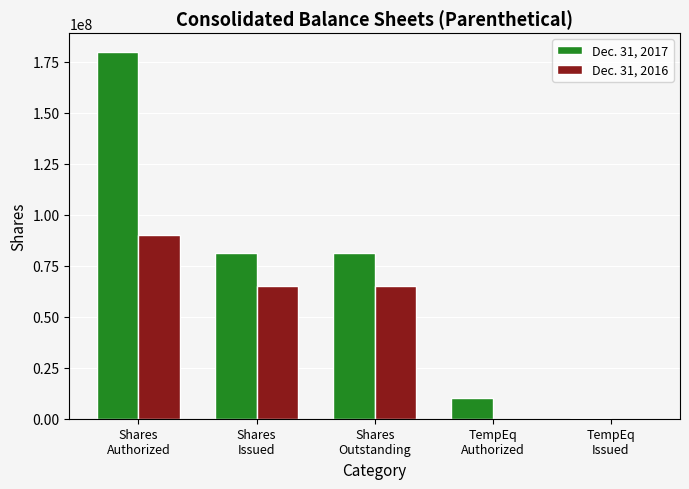

Reading right to left, what are all the values shown in this chart?

Dec. 31, 2017: 250000	10000000	81454621	81454621	180000000
Dec. 31, 2016: 0	0	65132499	65132499	90000000